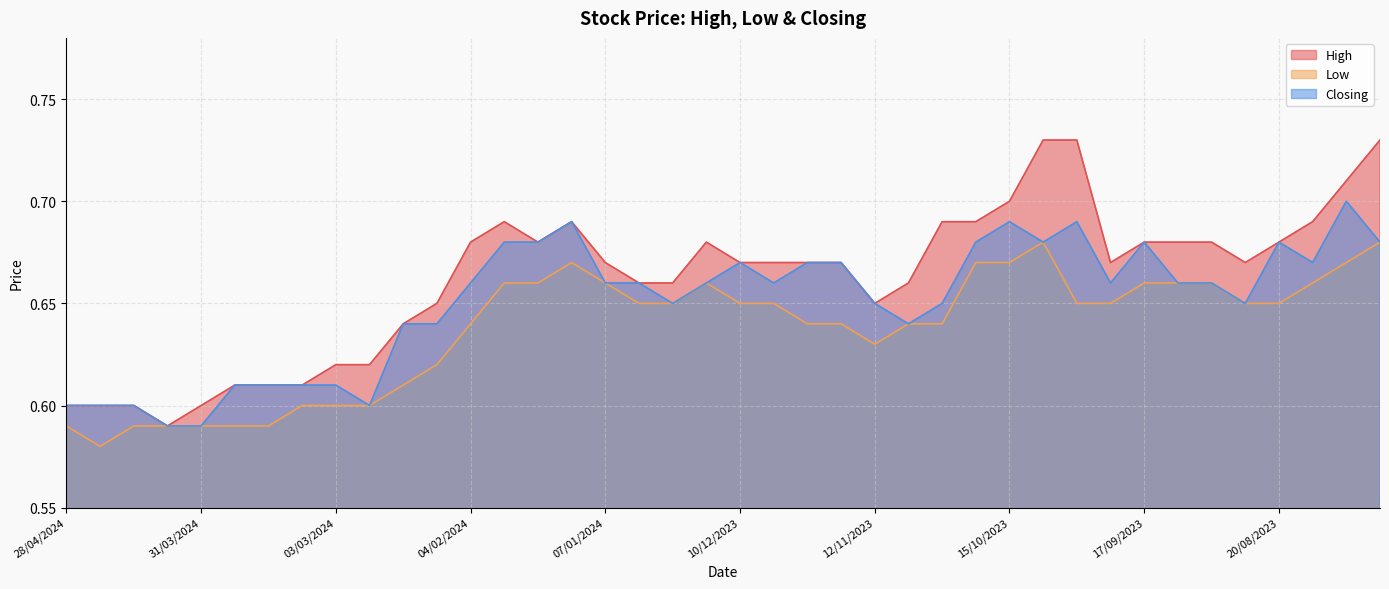

At how many categories does at least one series exceed 0?

40